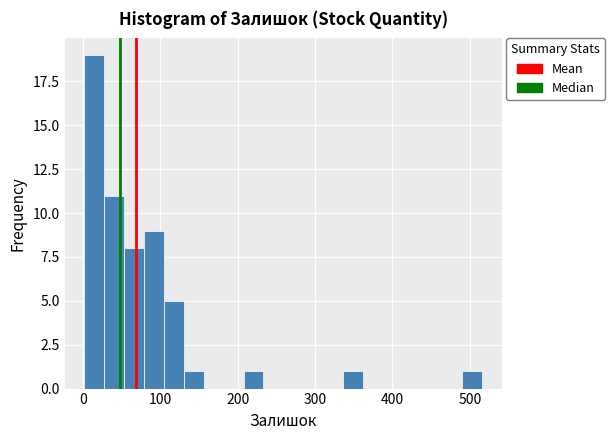

Around what value on the x-axis is the tallest bar? Give the approximate position of its centre, as read against the axis.

10